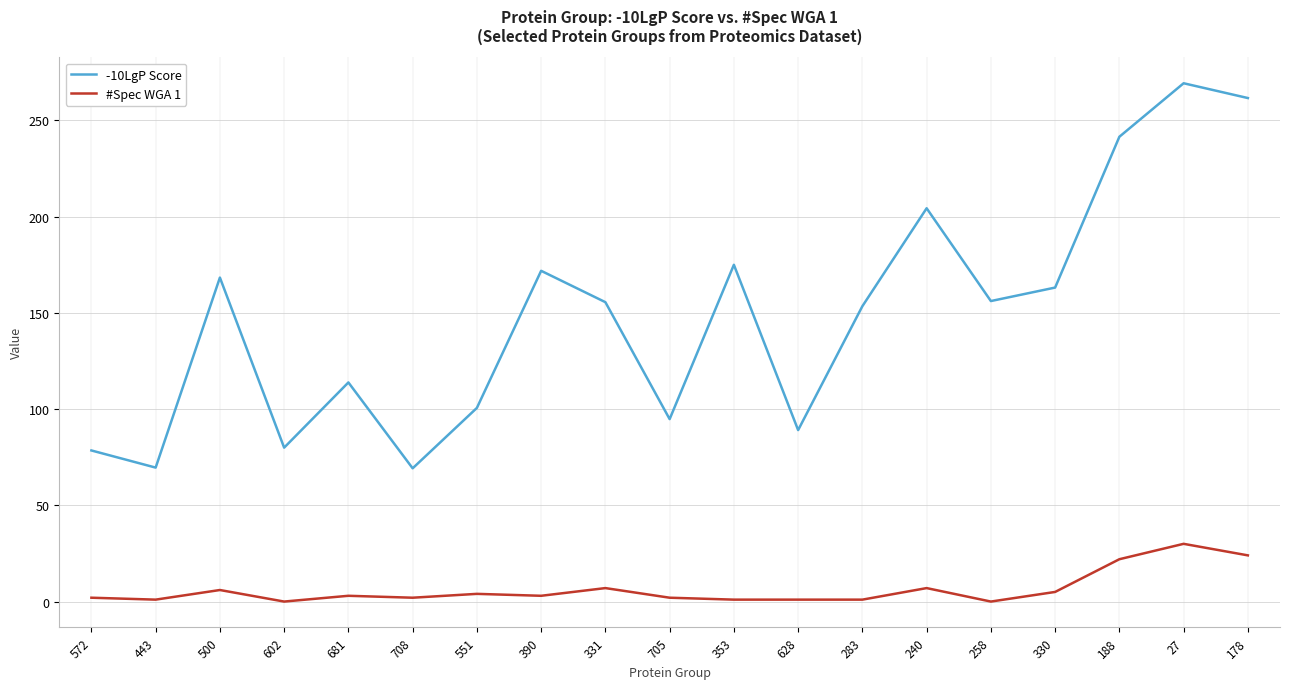

True or false: #Spec WGA 1 has more than 2 interior local peaks.

True